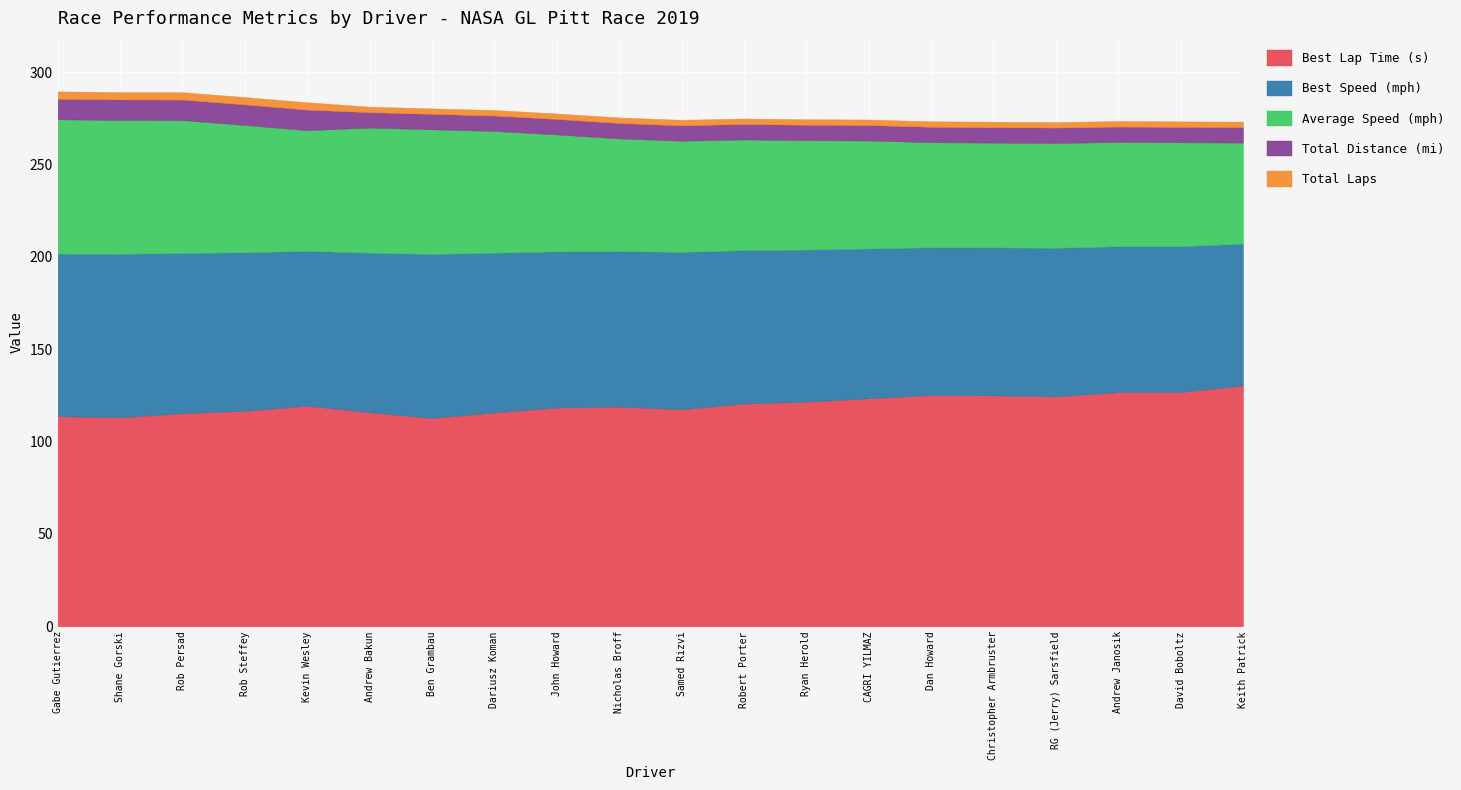

The Total Distance (mi) series shows 11.1 at Shane Gorski. True or false?

True